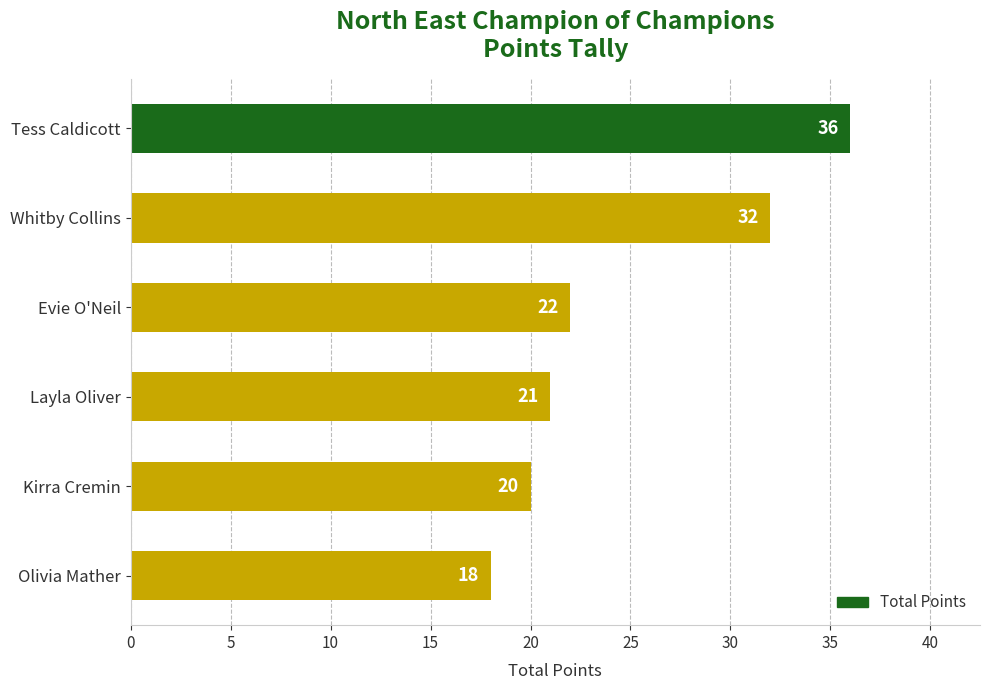

Reading top to bottom, list all the values displayed in this chart.

36	32	22	21	20	18